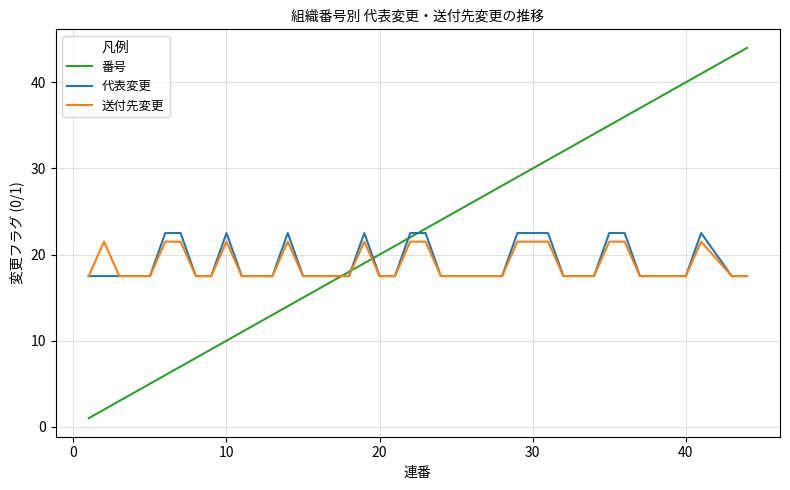

How many times do 番号 and 送付先変更 cross each other?

3